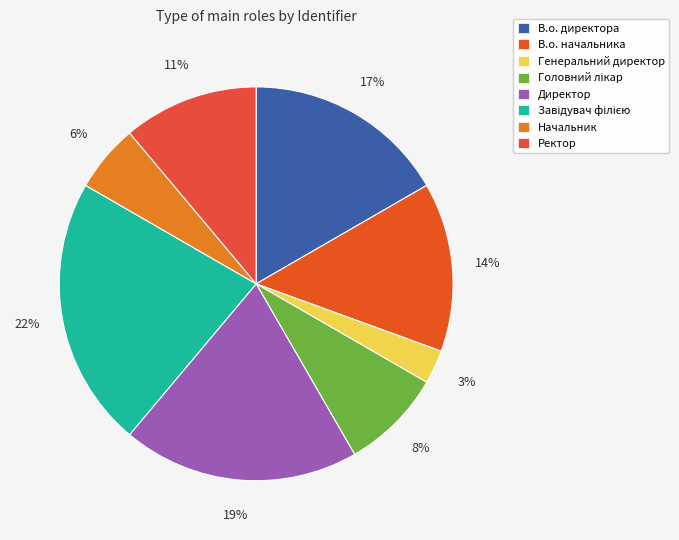

Approximately how many times larger is the value at Директор compared to Завідувач філією?

0.9